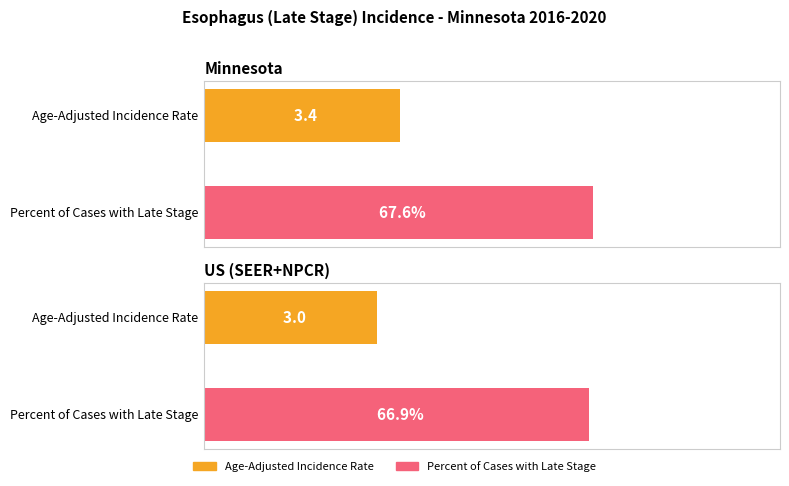

What is the average value of the Percent of Cases with Late Stage series?

67.2